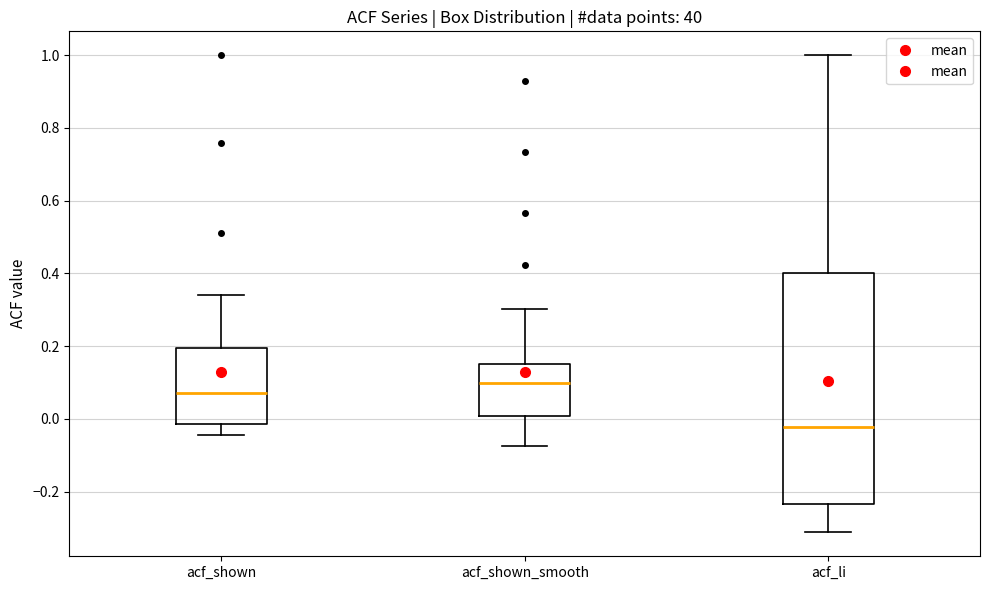

Comparing the boxes themselves (not the whiskers), which one is the tallest?

acf_li